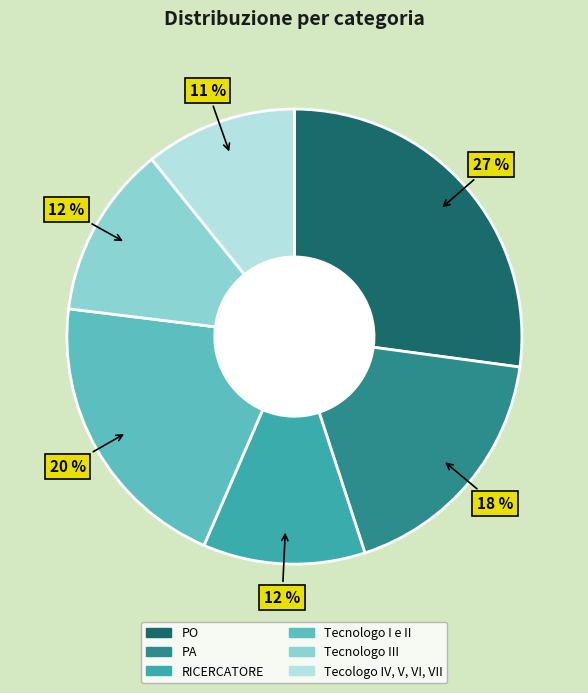

Is there a majority slice in this chart?

No